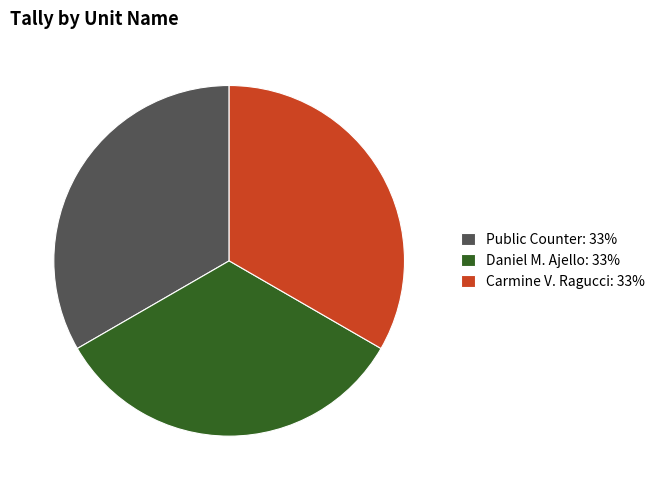

Is it true that Daniel M. Ajello: 33% is 33% of the pie?

True